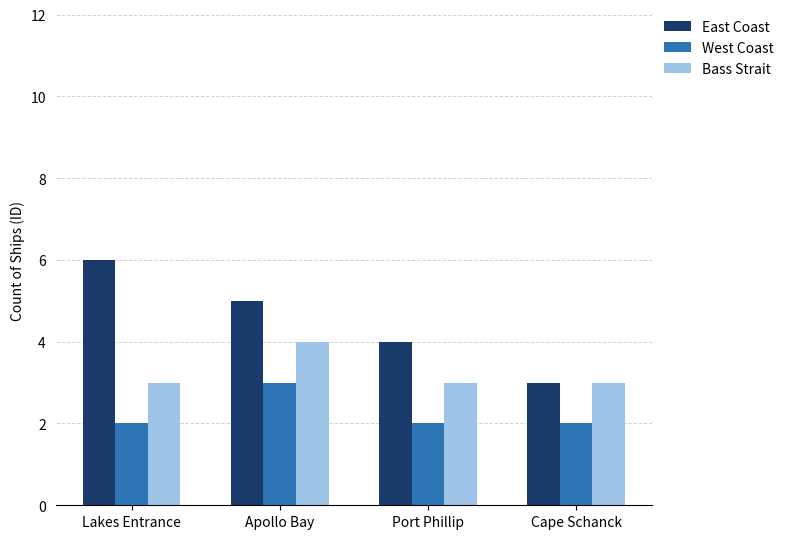

Count the number of data series in this chart.

3